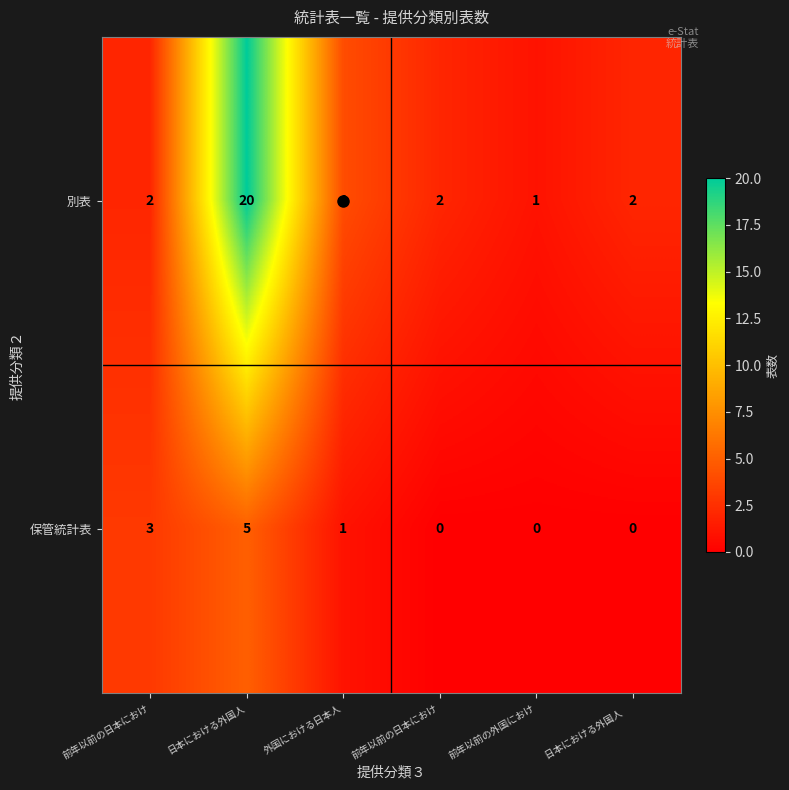

How many values in the 保管統計表 series are below 1?

3